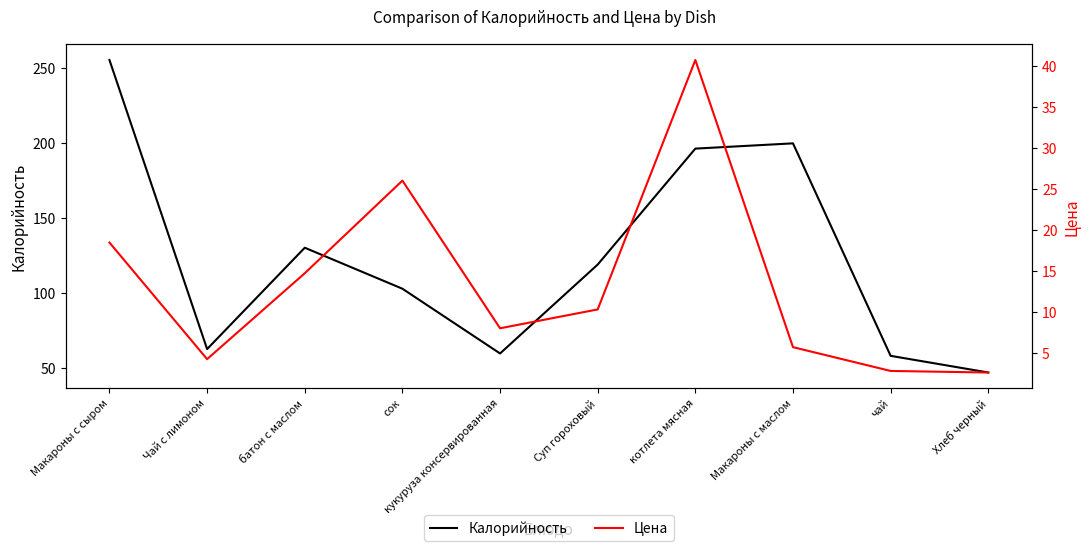

Where is the first local maximum for Цена?

сок